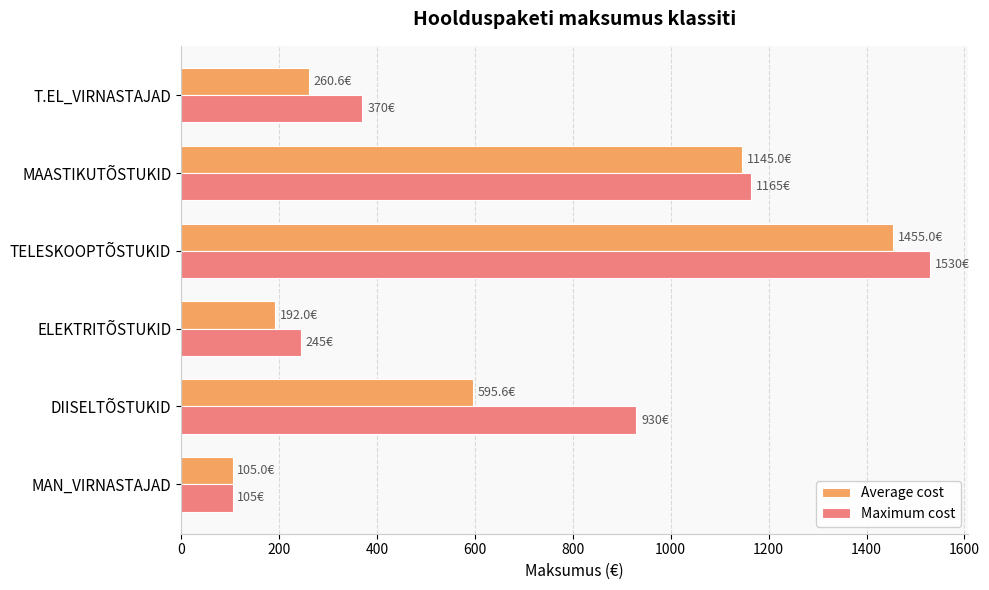

True or false: Maximum cost has a value of 105.0 at MAN_VIRNASTAJAD.

True